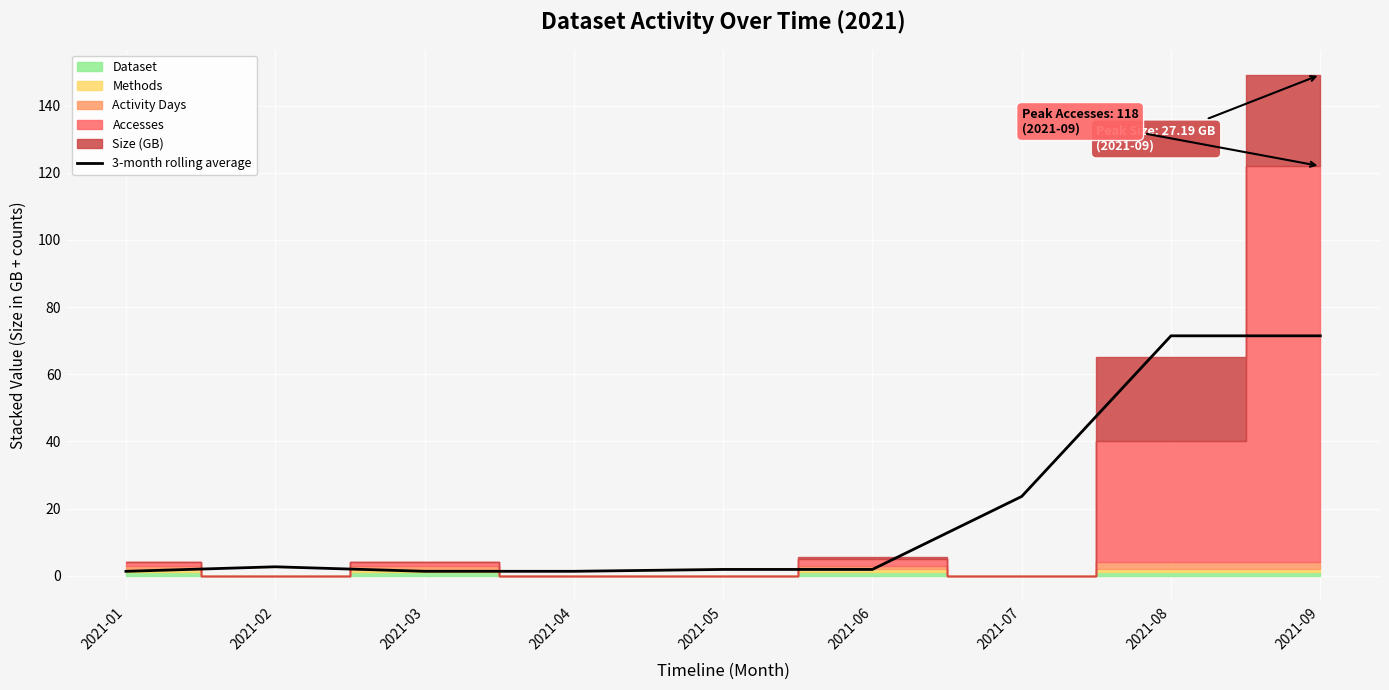

Does the chart display data point markers on the line(s)?

No